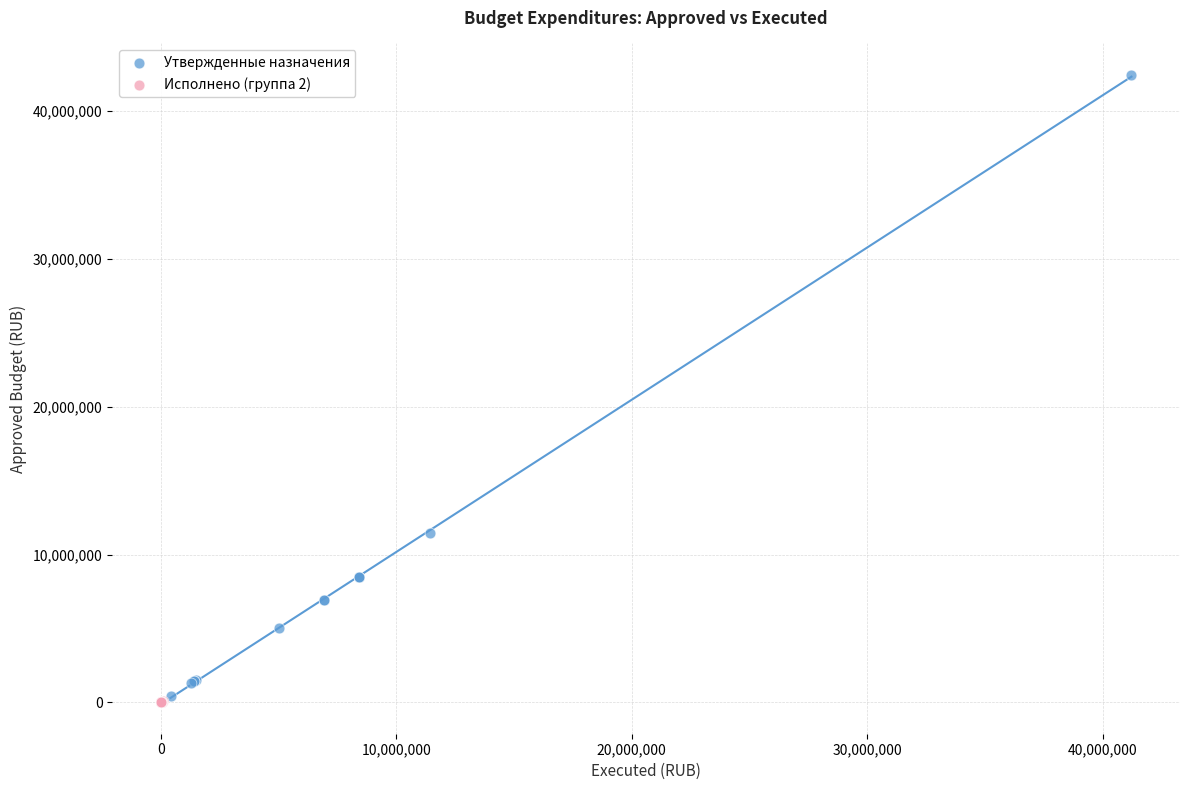

Which series contains the highest Y value?

Утвержденные назначения